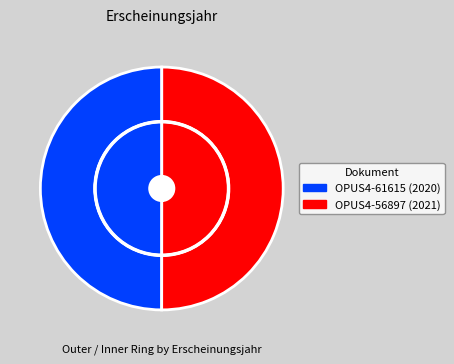

Rank the categories by value from lowest to highest.

OPUS4-61615, OPUS4-56897